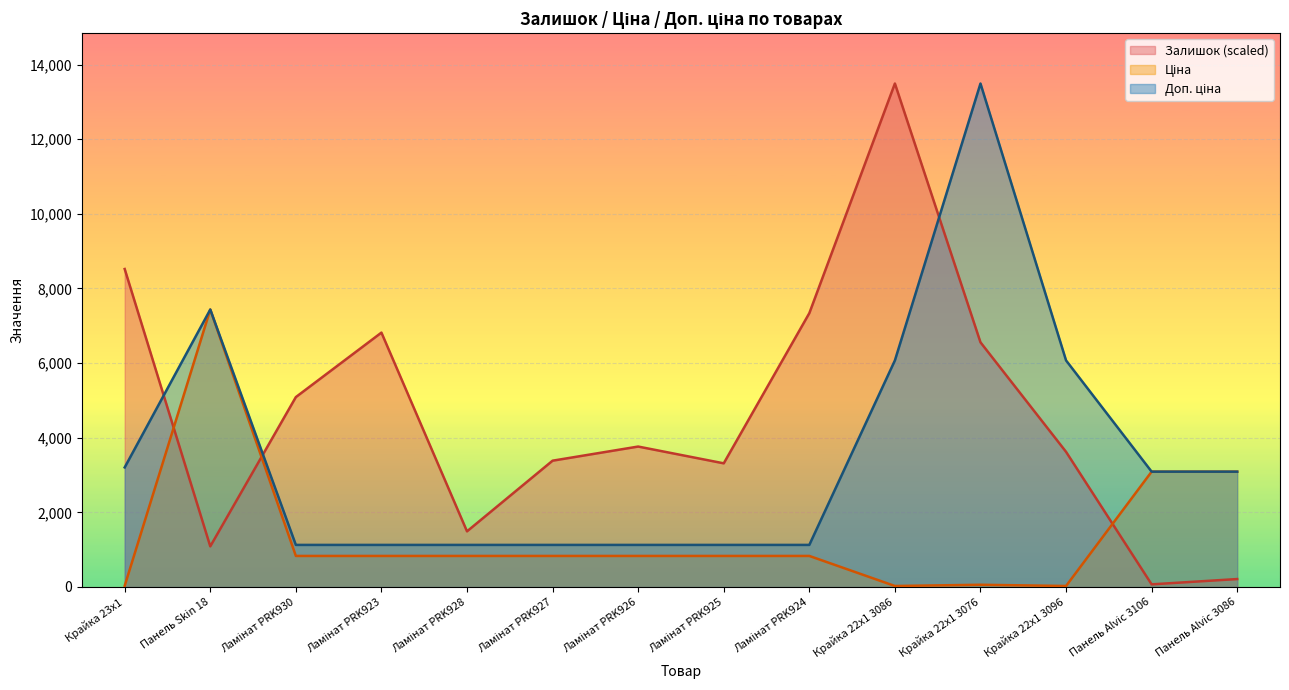

At how many categories does at least one series exceed 5470?

7